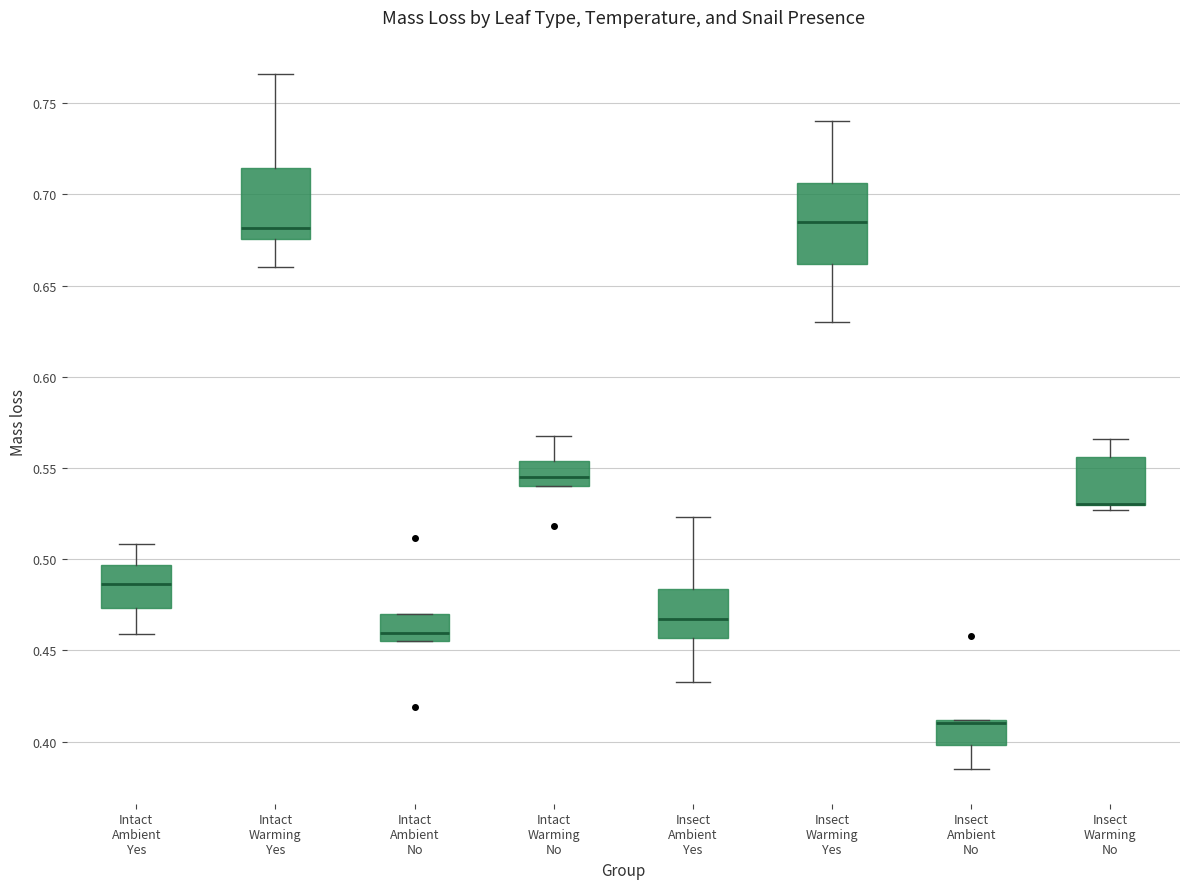

Reading left to right, transcribe this box plot: for each box, give where its median line is, the range the box spans, and where its two whiskers end, as read against the y-axis. The values are not printed on the chart, so give them approximately, as read against the axis.

Intact Ambient Yes: median 0.485, box 0.475 to 0.495, whiskers 0.460 to 0.510
Intact Warming Yes: median 0.680, box 0.675 to 0.715, whiskers 0.660 to 0.765
Intact Ambient No: median 0.460, box 0.455 to 0.470, whiskers 0.455 to 0.470
Intact Warming No: median 0.545, box 0.540 to 0.555, whiskers 0.540 to 0.565
Insect Ambient Yes: median 0.465, box 0.455 to 0.485, whiskers 0.430 to 0.525
Insect Warming Yes: median 0.685, box 0.660 to 0.705, whiskers 0.630 to 0.740
Insect Ambient No: median 0.410 (drawn on the box's upper edge), box 0.400 to 0.410, whiskers 0.385 to 0.410
Insect Warming No: median 0.530 (drawn on the box's lower edge), box 0.530 to 0.555, whiskers 0.525 to 0.565